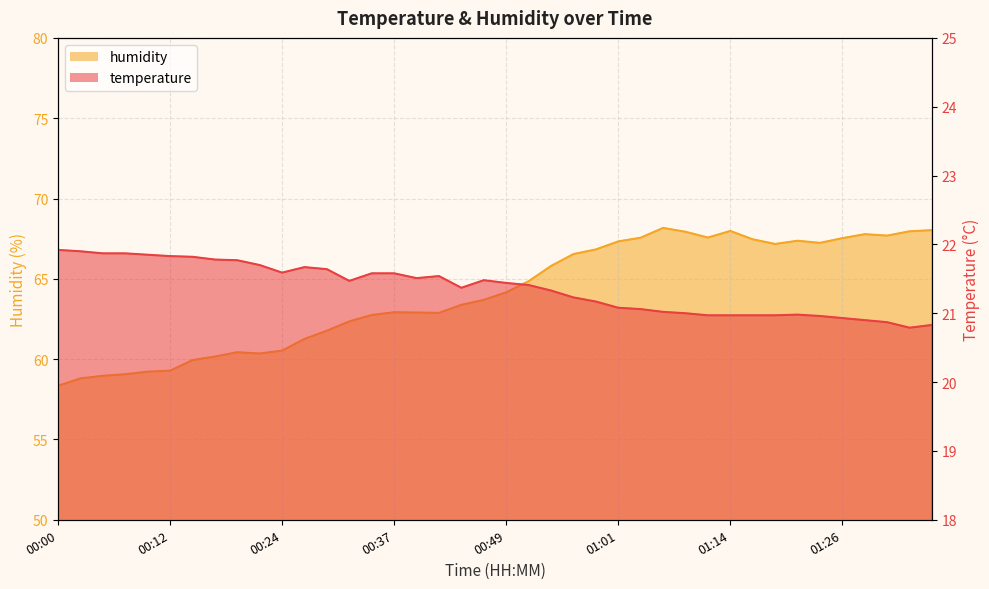

Between 01:01 and 01:06, which series saw the biggest shift?

humidity